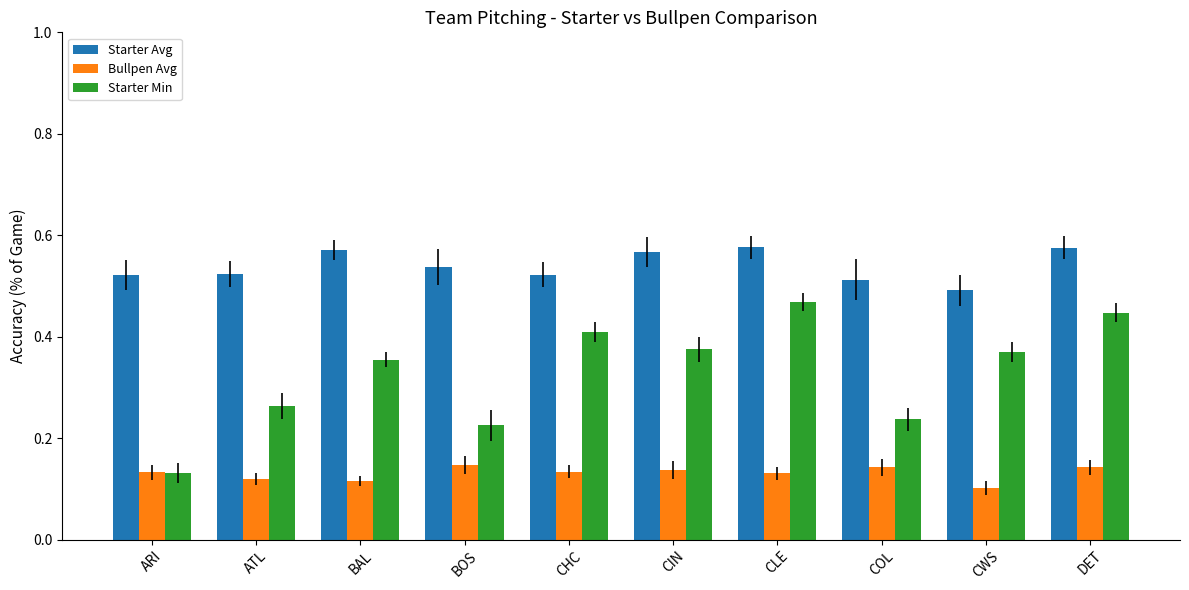

Rank the series by their average value, from highest to lowest.

Starter Avg, Starter Min, Bullpen Avg